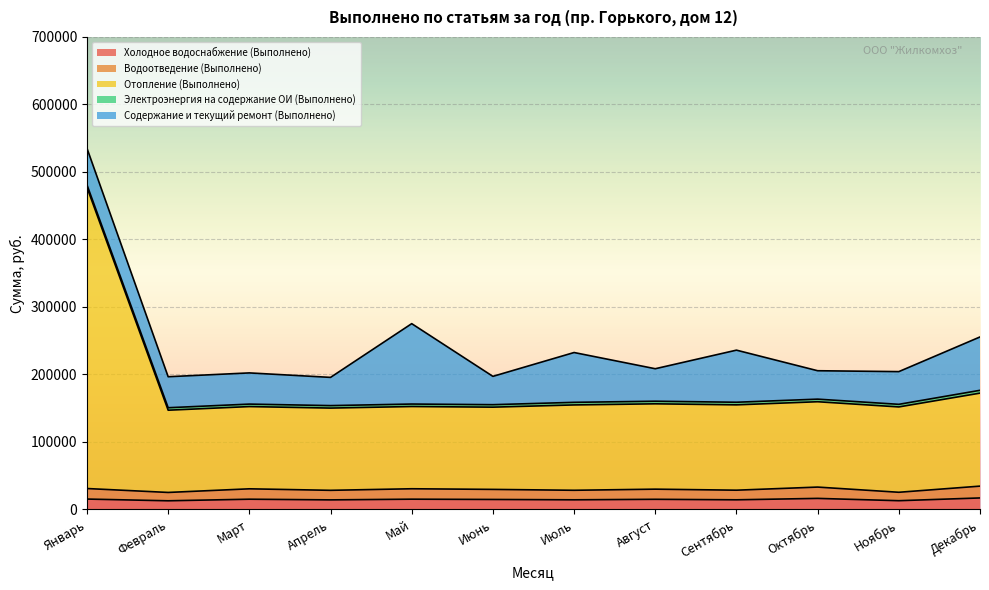

At which category is the sum across all series the highest?

Январь